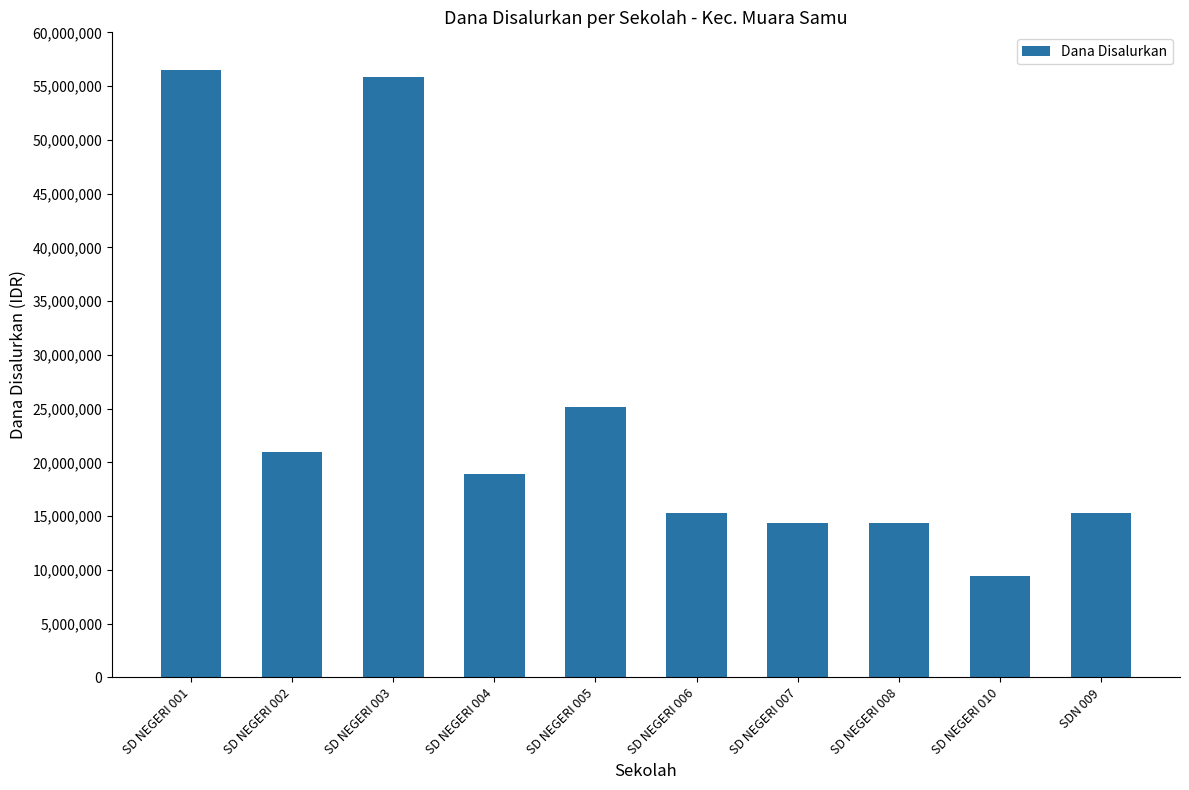

How many data points does each series have?

10